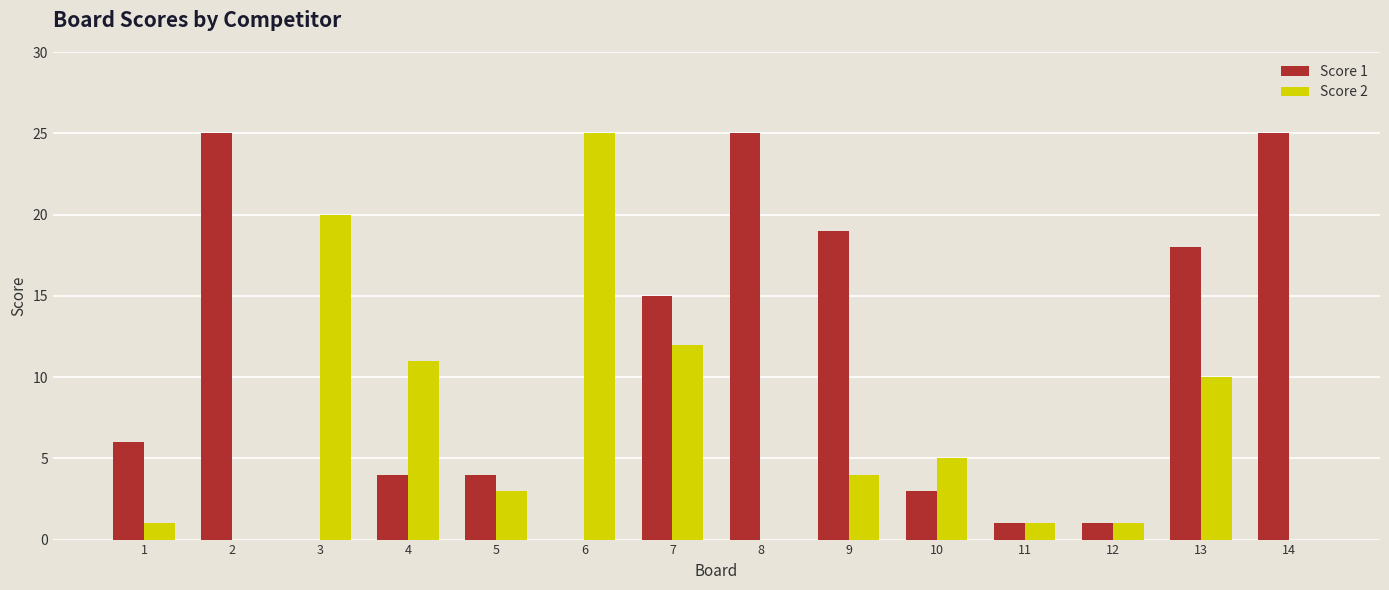

Is the value of Score 1 at 5 greater than the value of Score 2 at 5?

Yes